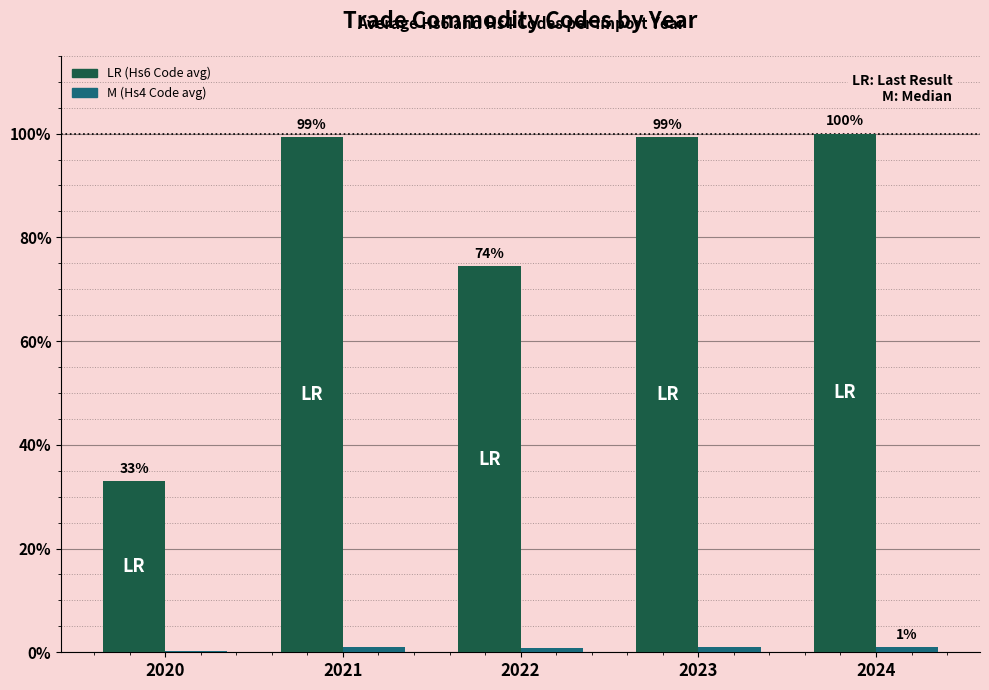

At which category is the sum across all series the highest?

2024